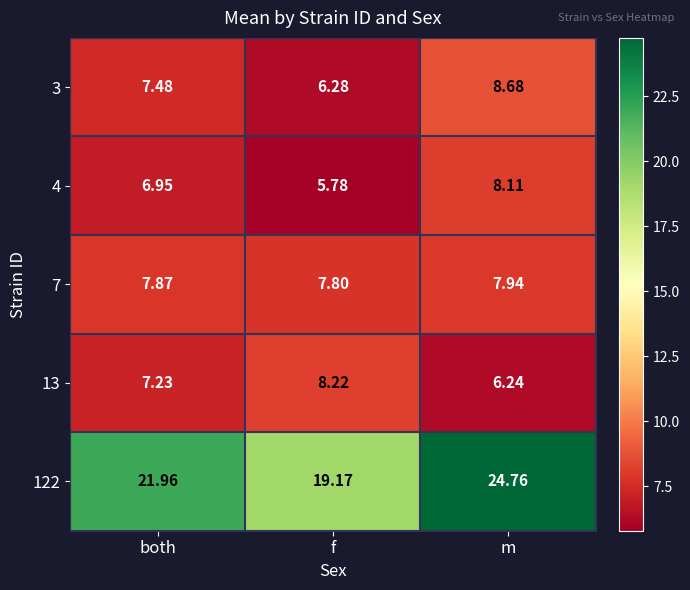

Is the value of 3 at m greater than the value of 4 at f?

Yes